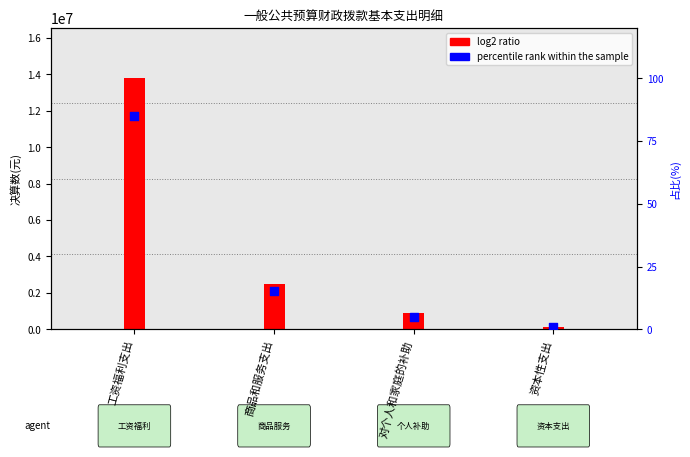

Between 工资福利支出 and 商品和服务支出, which is larger?

工资福利支出